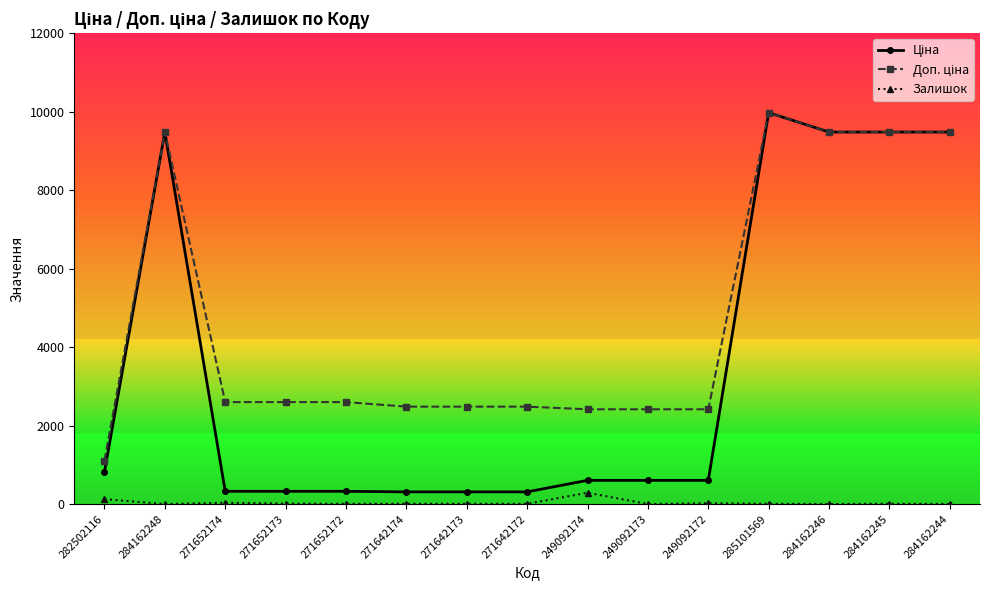

Is this an area chart (filled region under the line)?

No